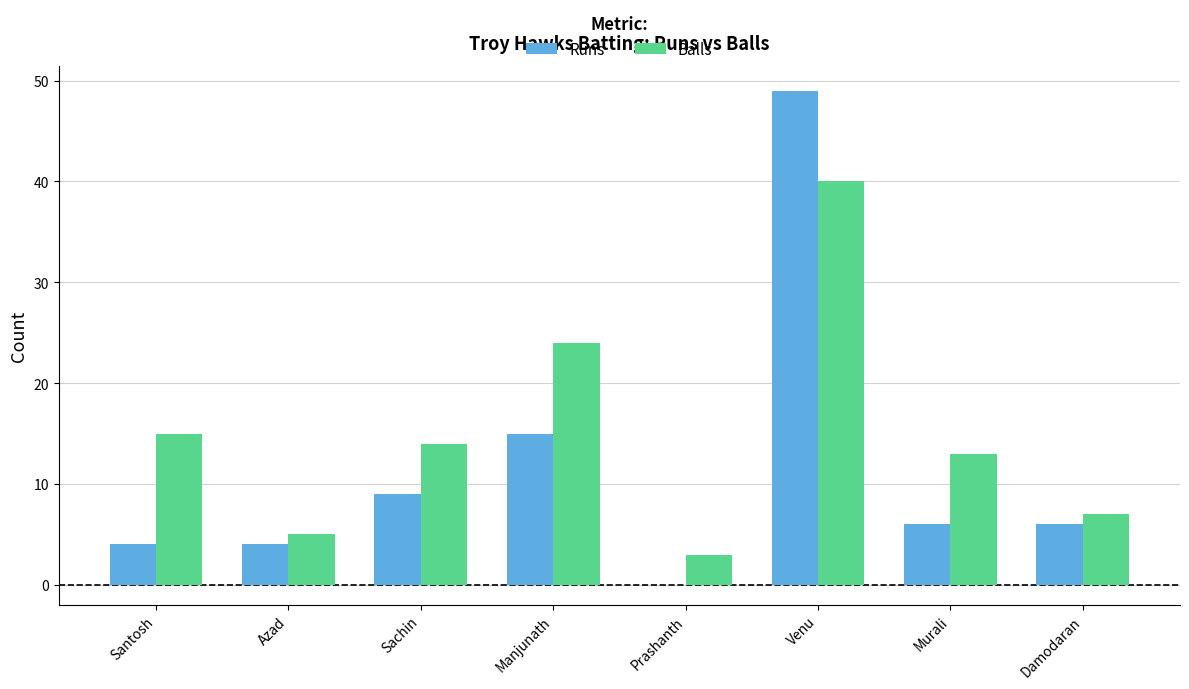

Reading left to right, extract all data points from this chart.

Runs: Santosh=4	Azad=4	Sachin=9	Manjunath=15	Prashanth=0	Venu=49	Murali=6	Damodaran=6
Balls: Santosh=15	Azad=5	Sachin=14	Manjunath=24	Prashanth=3	Venu=40	Murali=13	Damodaran=7